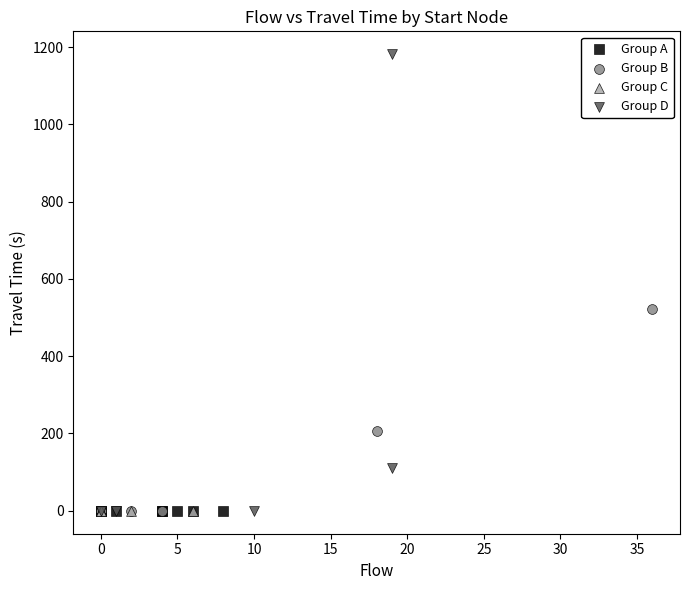

What are all the series names shown in the legend?

Group A, Group B, Group C, Group D